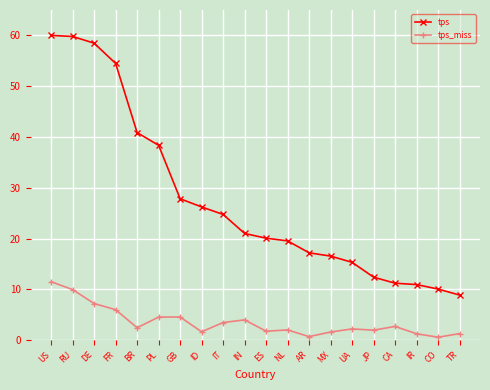

True or false: tps and tps_miss intersect in this chart.

False